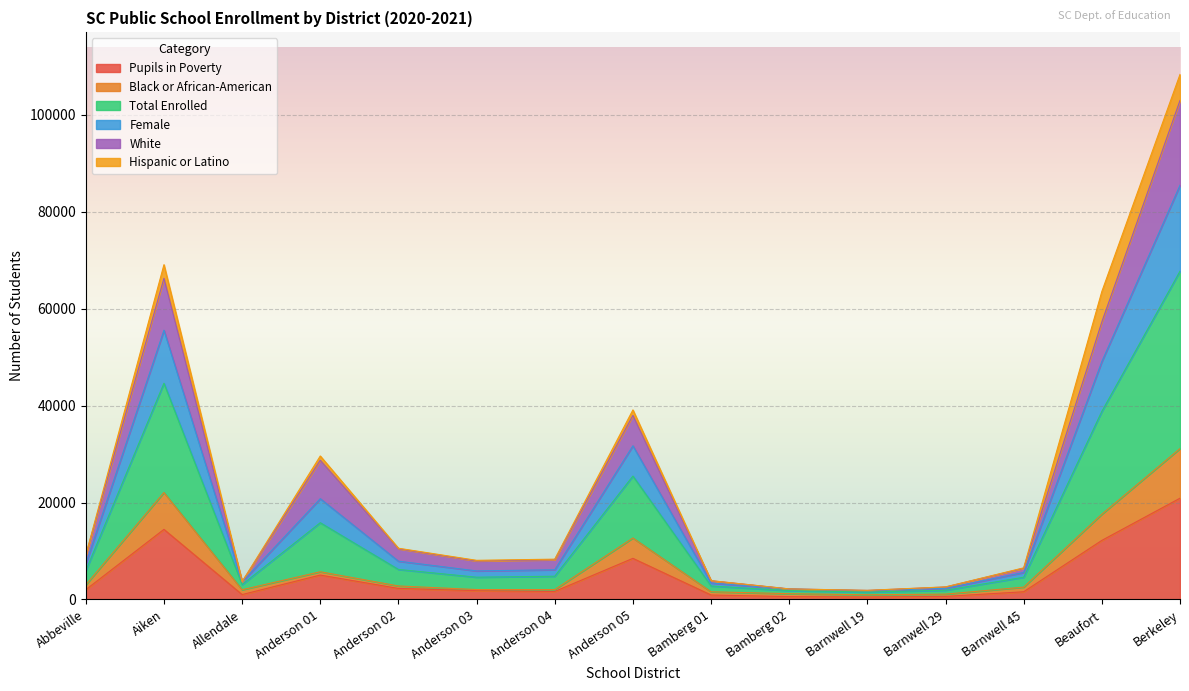

How many interior local peaks does the Total Enrolled series have?

3